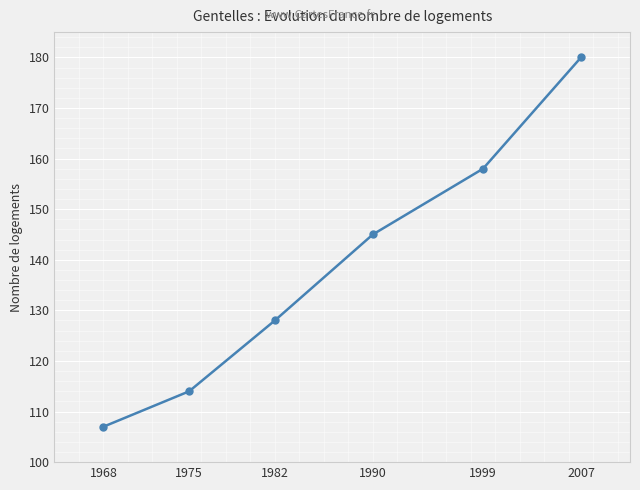

What is the ratio of the value at 1990 to the value at 1999?

0.9